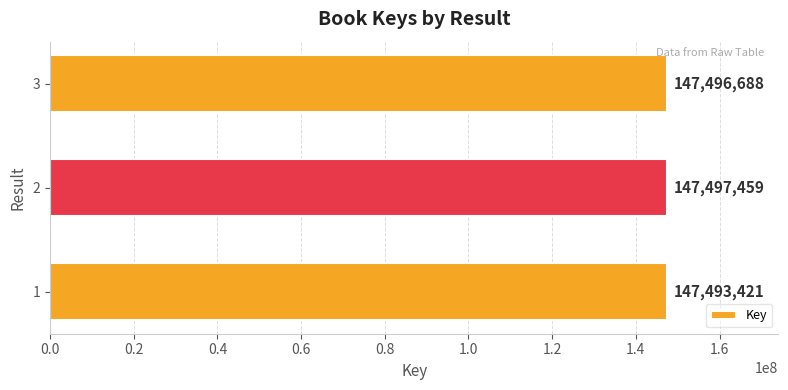

Reading bottom to top, what are all the values shown in this chart?

147493421	147497459	147496688